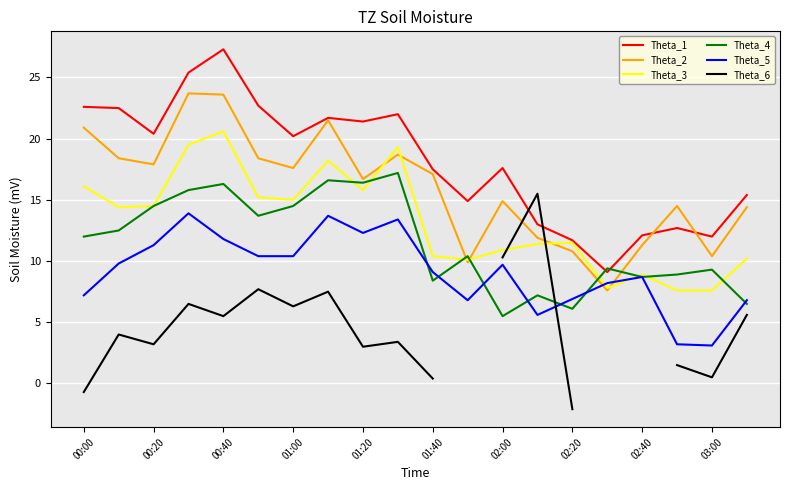

How many times do Theta_4 and Theta_6 cross each other?

1